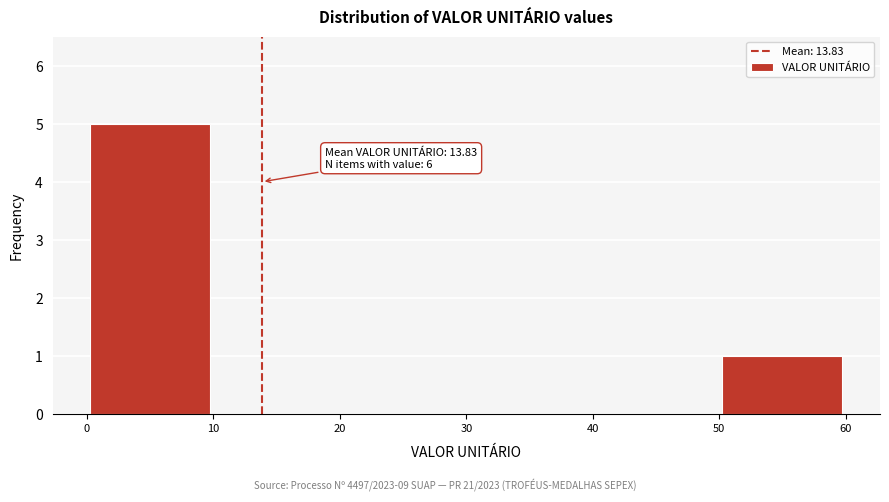

Which range on the x-axis has the tallest bar?

0 to 10